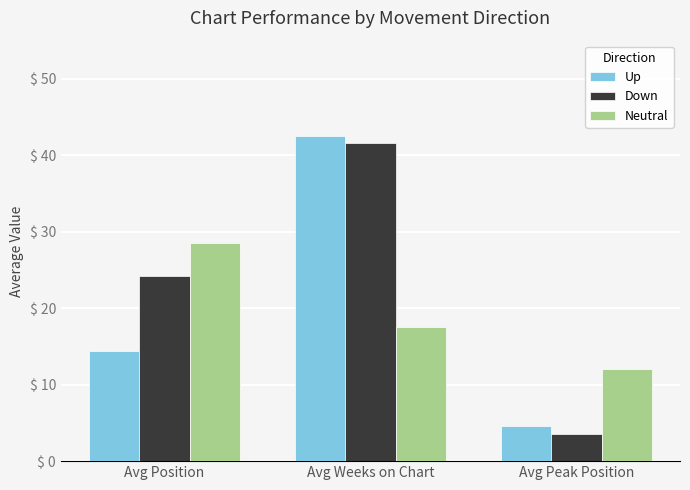

What is the approximate value of Up at Avg Peak Position?

4.6